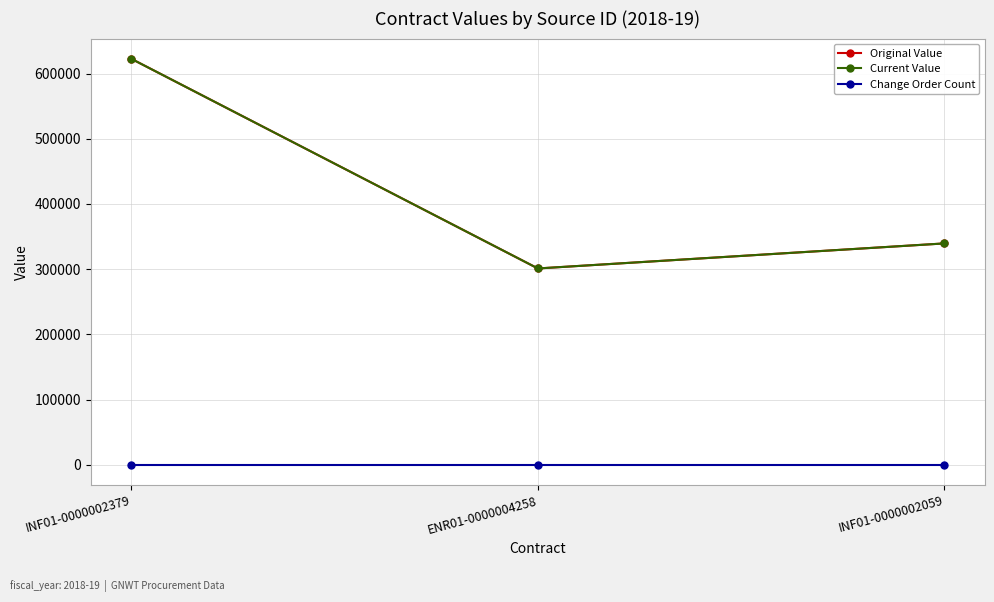

At how many categories does at least one series exceed 518732?

1